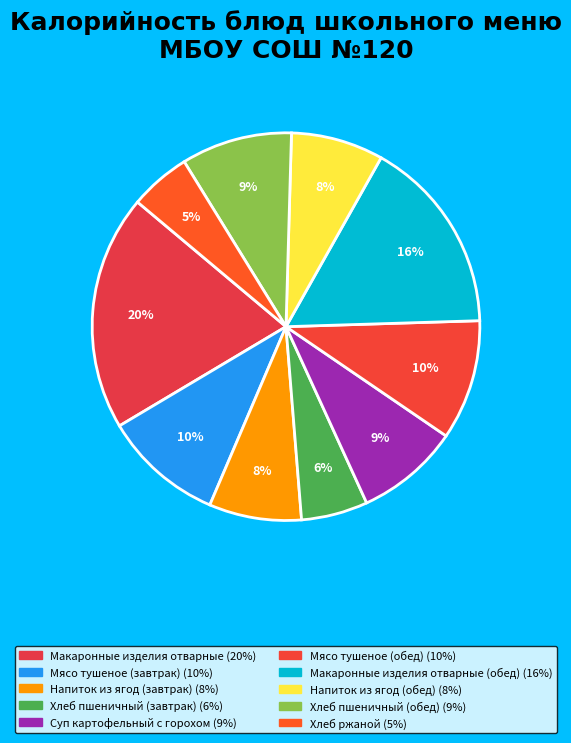

How many slices are in this pie chart?

10